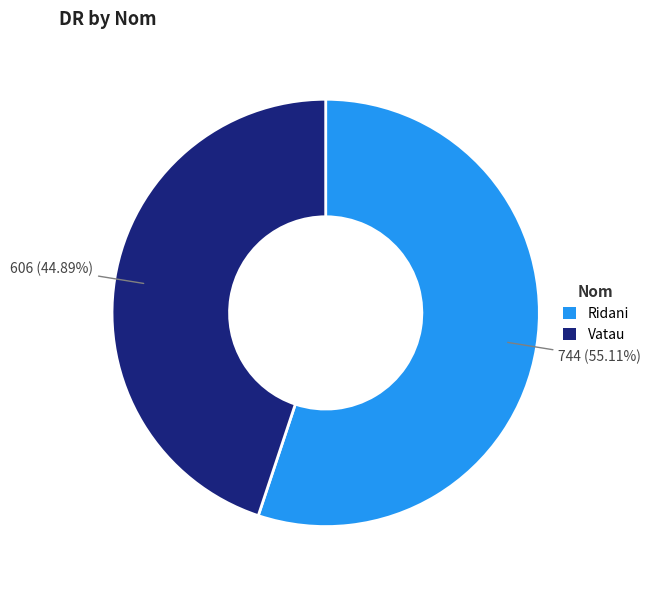

What is the ratio of the value at Ridani to the value at Vatau?

1.2